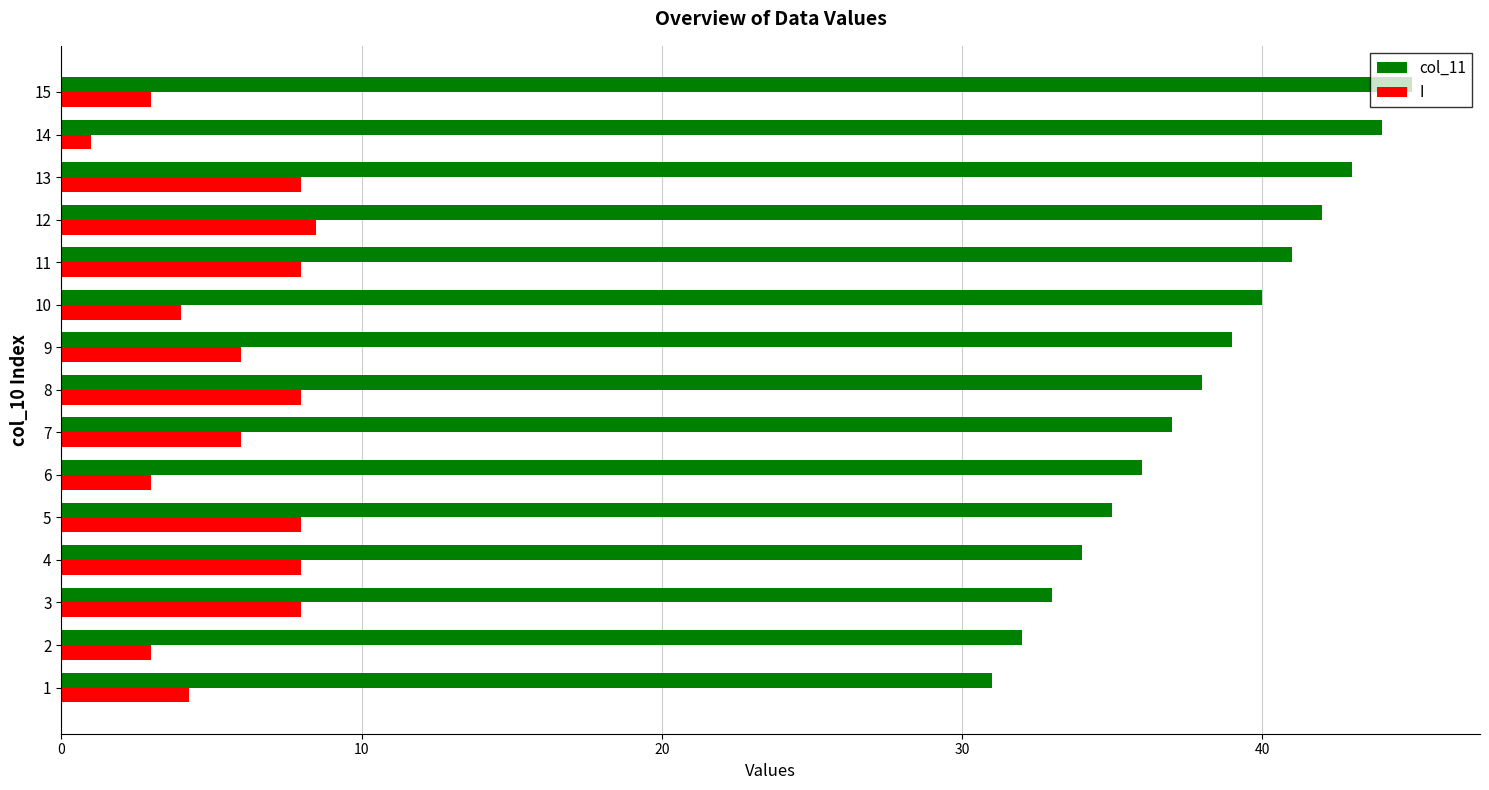

Which series has the widest spread of values?

col_11